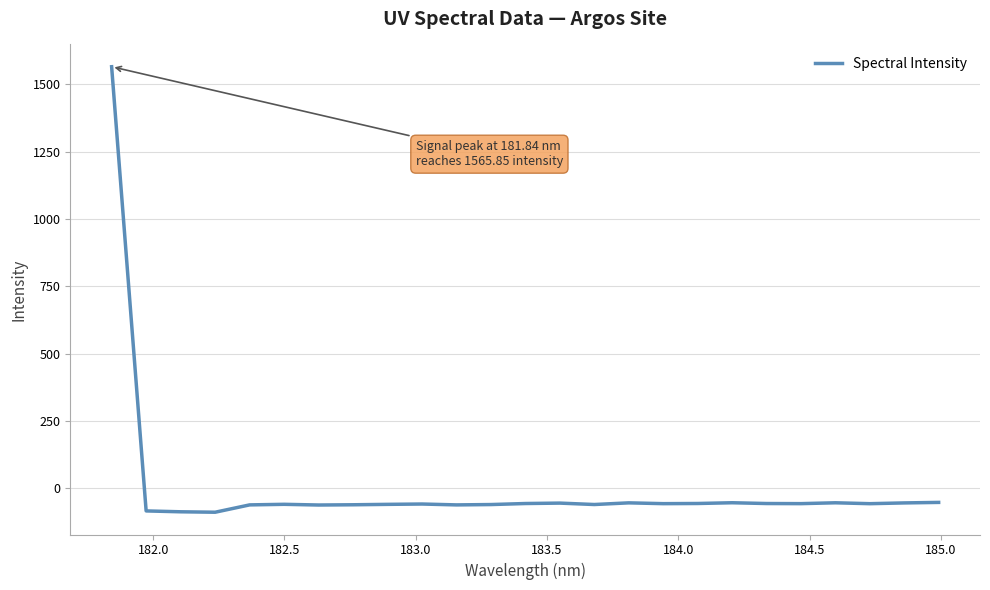

What is the maximum value shown in the chart?

1565.8